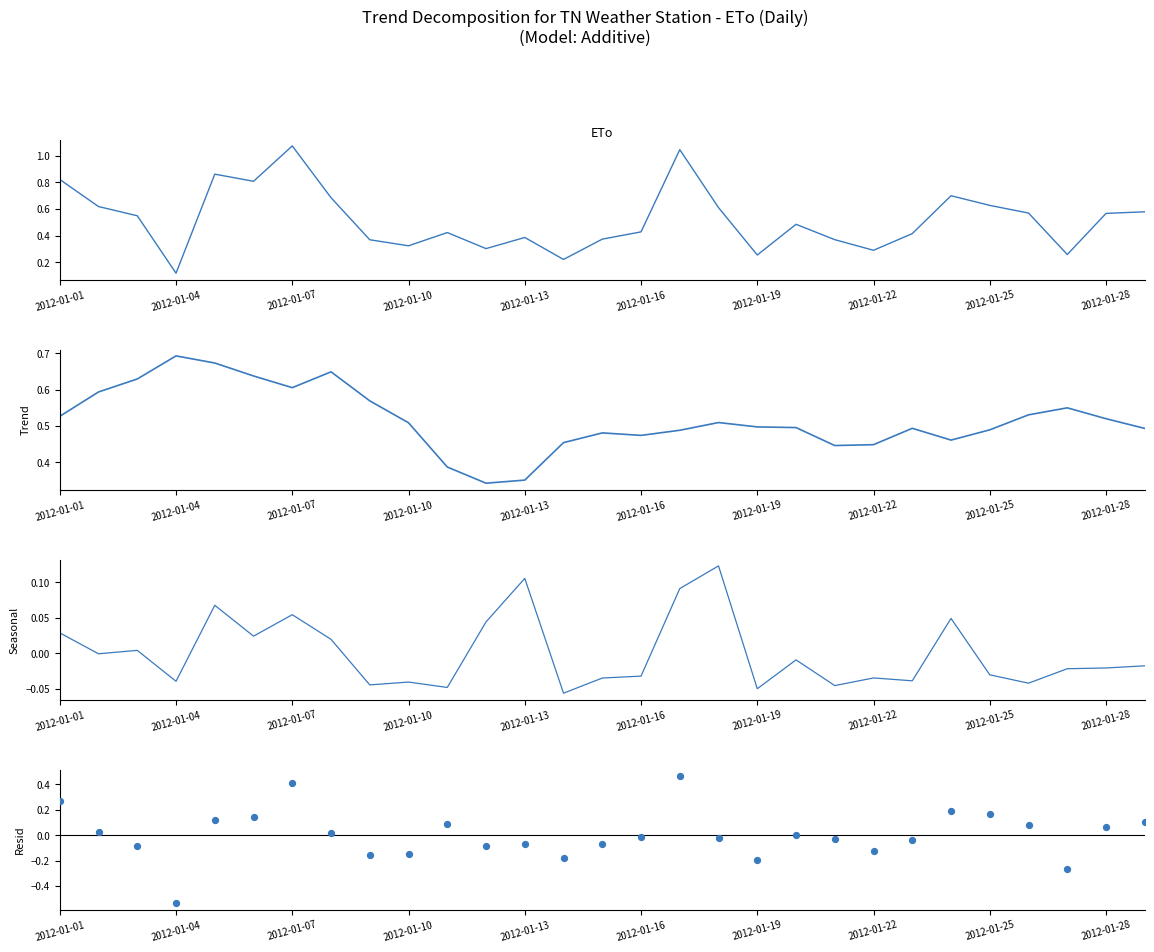

Is the value of Resid at 2012-01-04 greater than the value of ETo at 25?

No